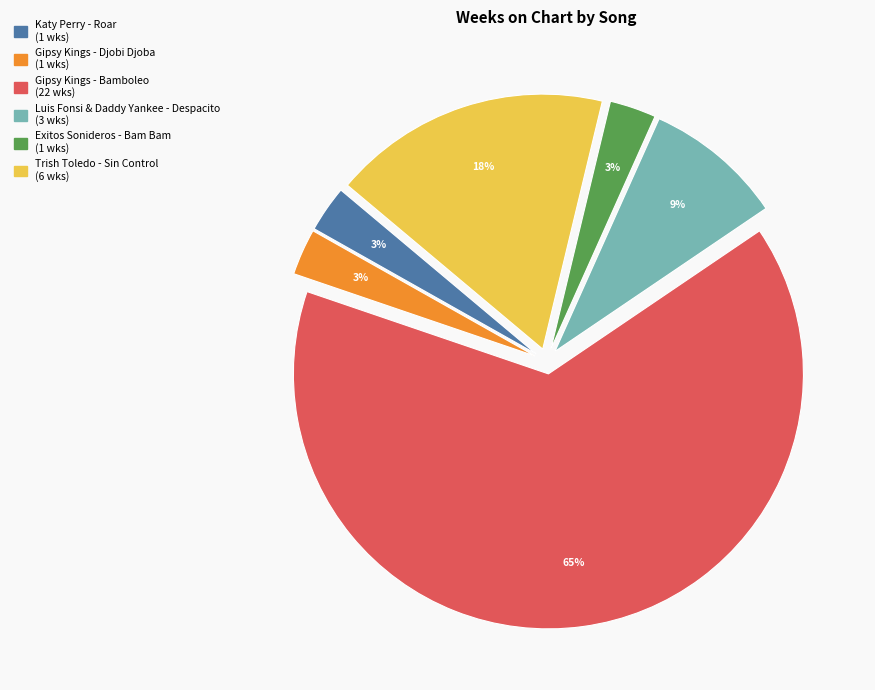

Is it true that Gipsy Kings - Bamboleo is 54% of the pie?

False